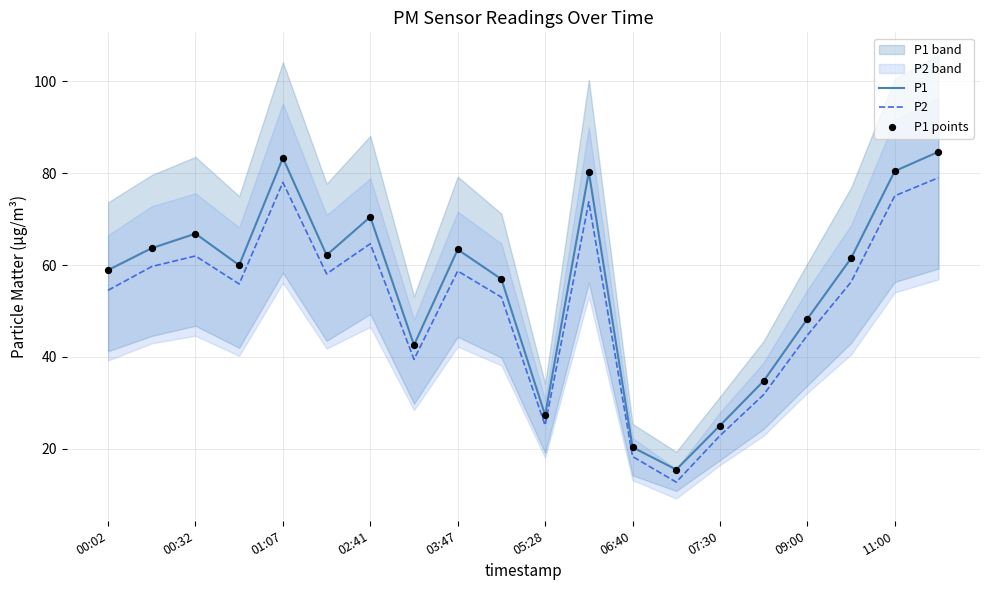

At how many categories does at least one series exceed 36?

15